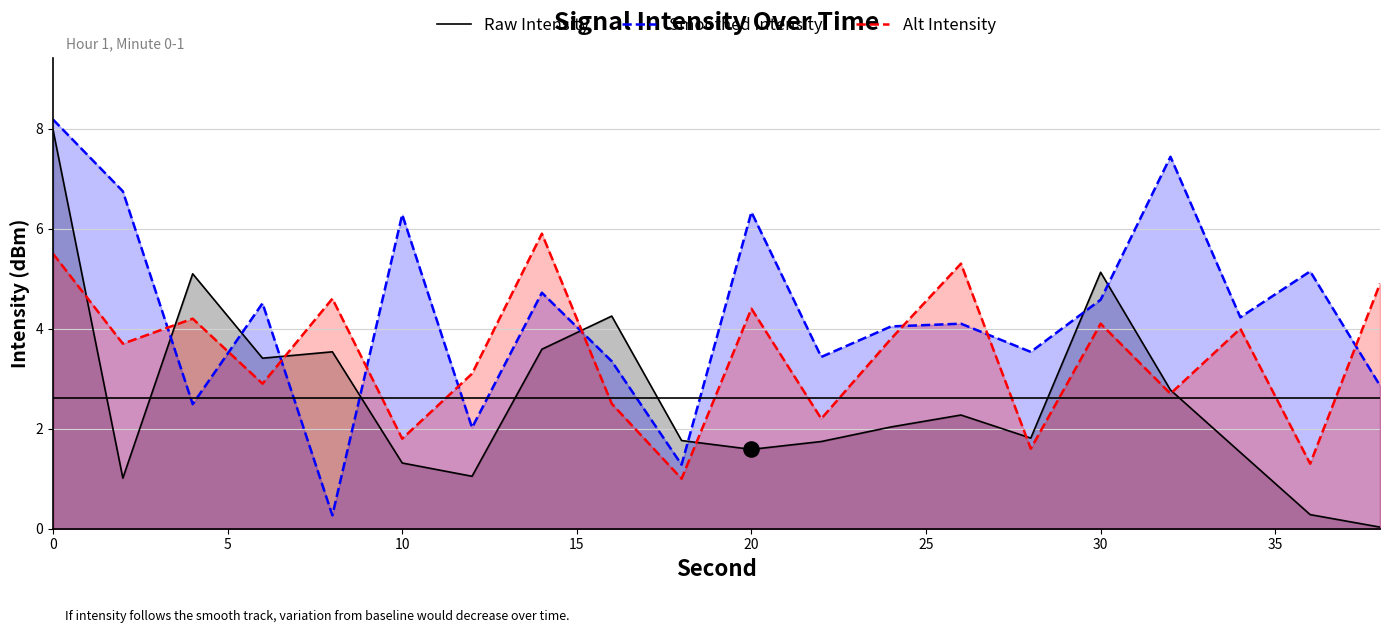

Which series has the widest spread of Y values?

Raw Intensity